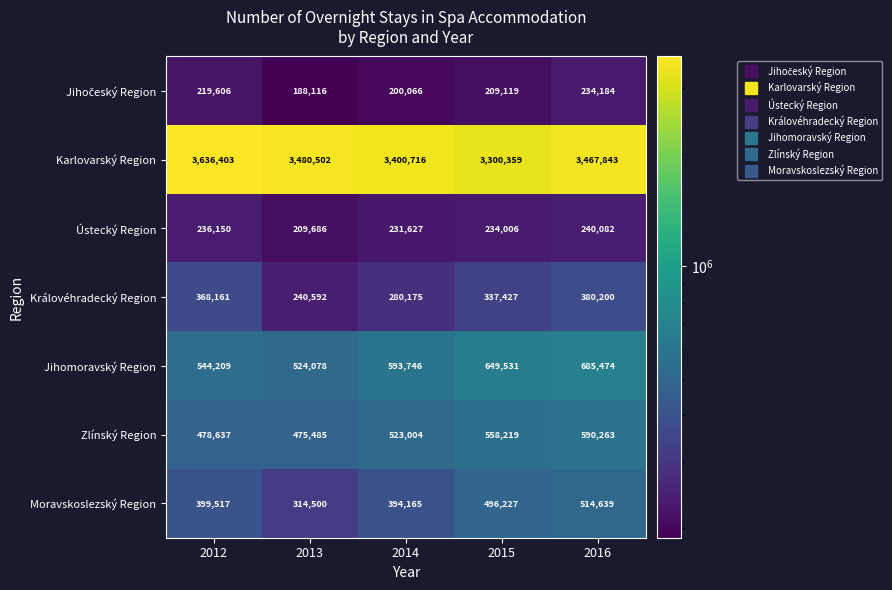

Which label corresponds to the smallest value in the chart?

2013